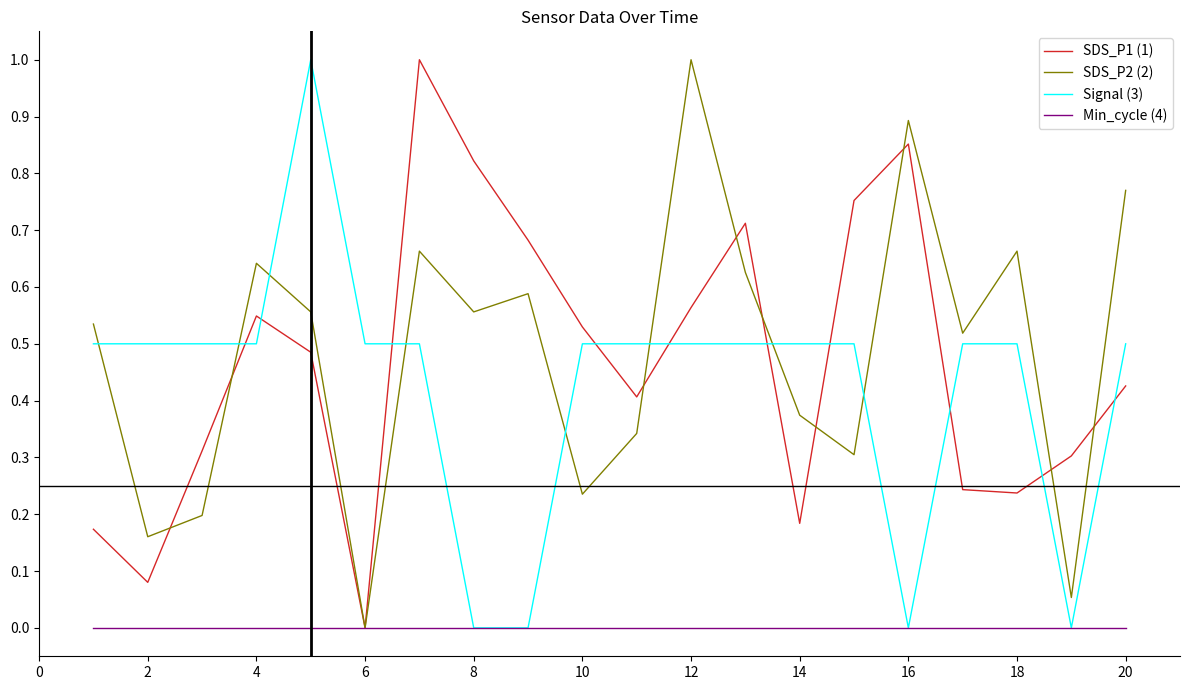

What is the highest value of the SDS_P1 (1) series?

1.0